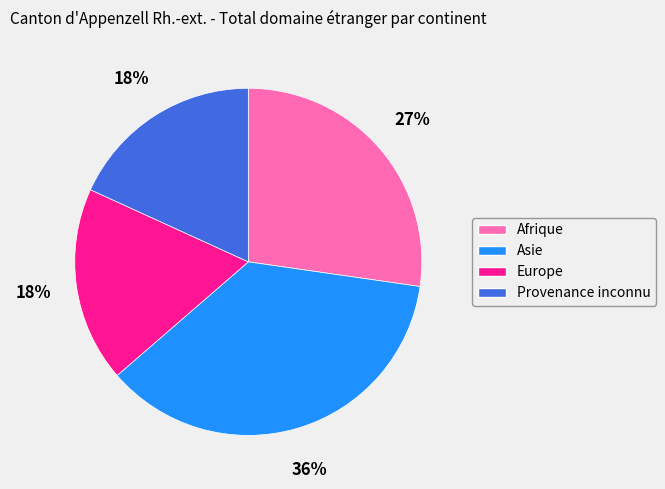

True or false: Europe accounts for 18% of the total.

True